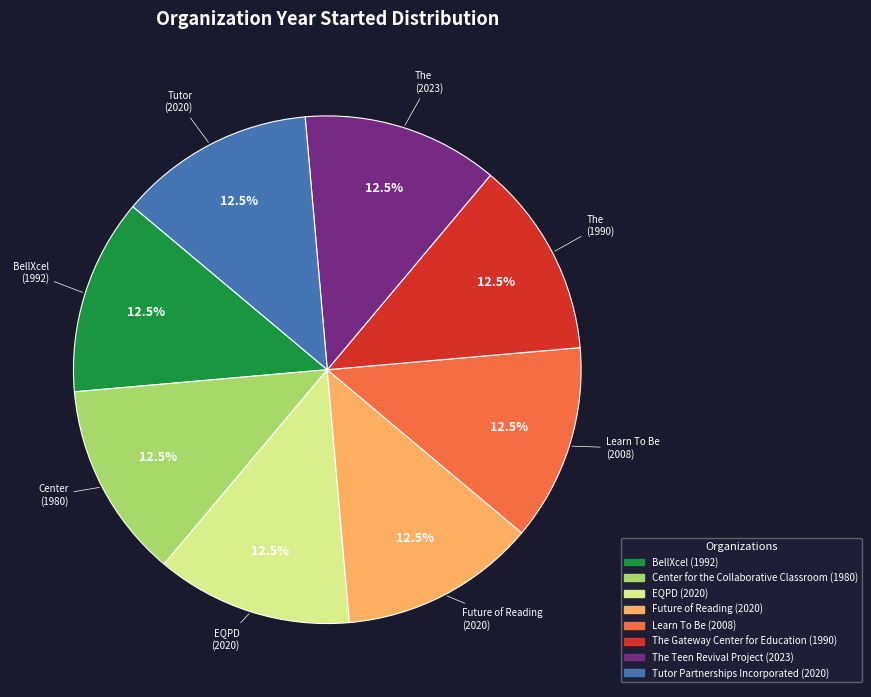

To the nearest percent, what percentage of the pie is Future of Reading?

13%